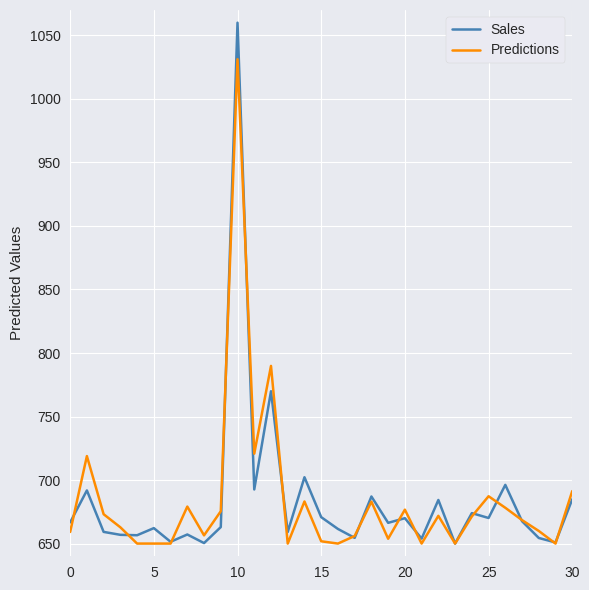

What are all the series names shown in the legend?

Sales, Predictions